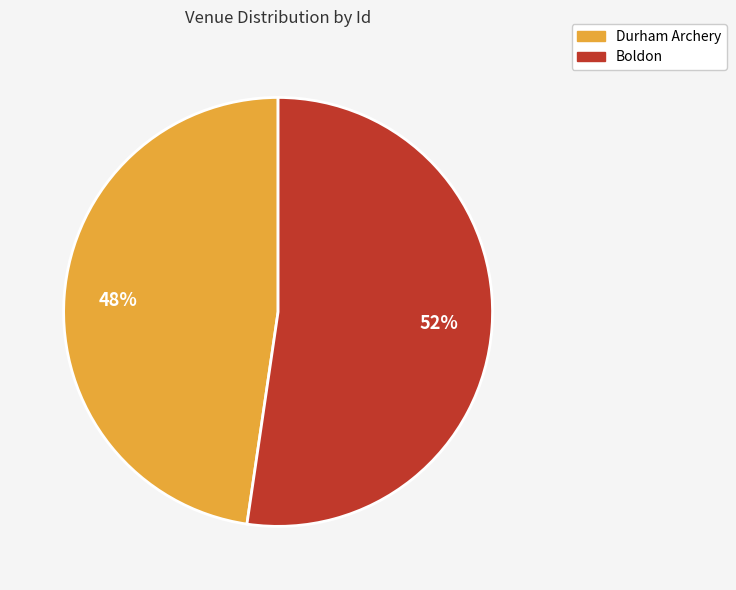

Do Durham Archery and Boldon together represent more than half of the pie?

Yes